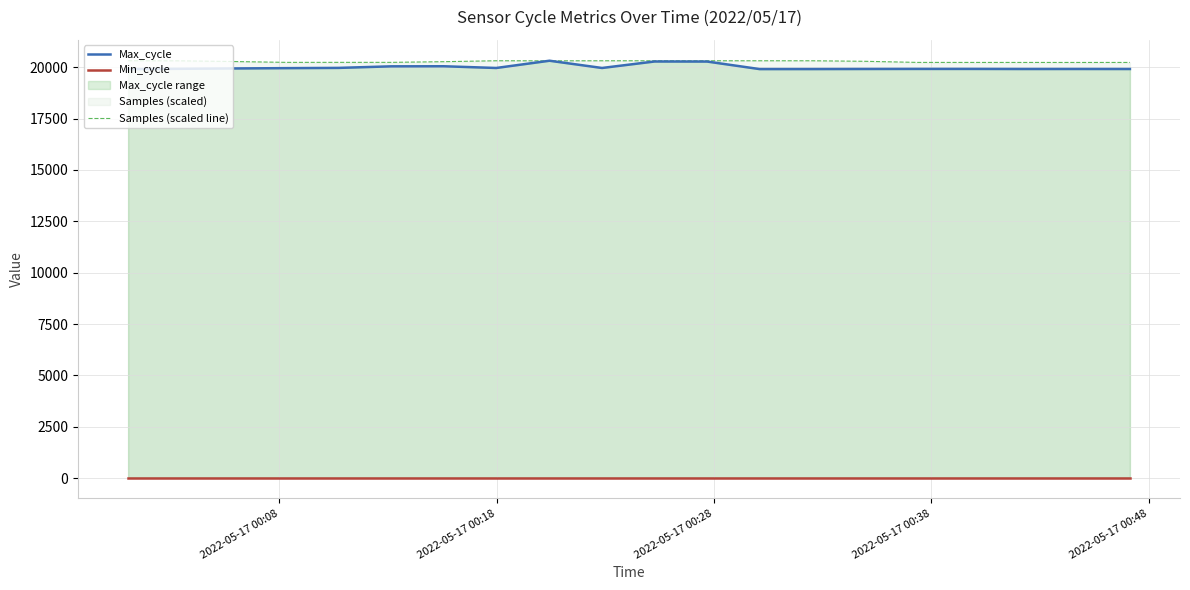

What is the minimum value for Samples (scaled line)?

20230.8